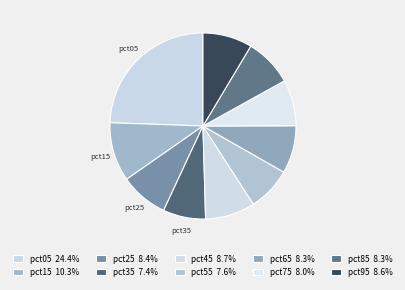

To the nearest percent, what percentage of the pie is pct05?

24%